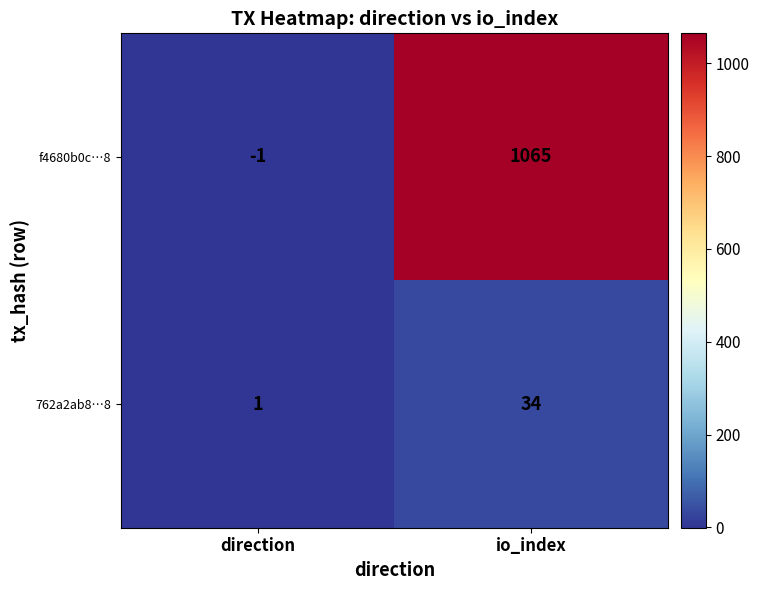

Reading left to right, list all the values displayed in this chart.

f4680b0c…8: direction=-1	io_index=1065
762a2ab8…8: direction=1	io_index=34